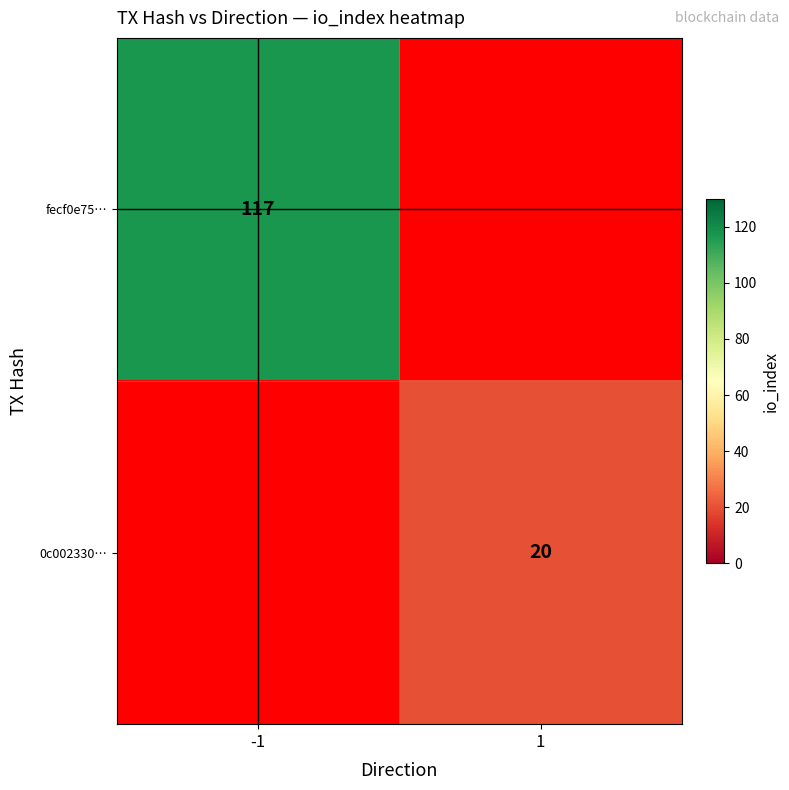

True or false: fecf0e75… has a value of 117 at -1.

True